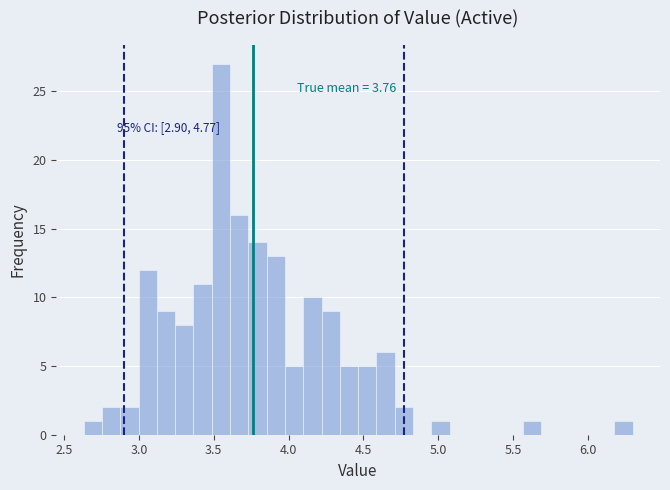

Around what value on the x-axis is the tallest bar? Give the approximate position of its centre, as read against the axis.

3.55